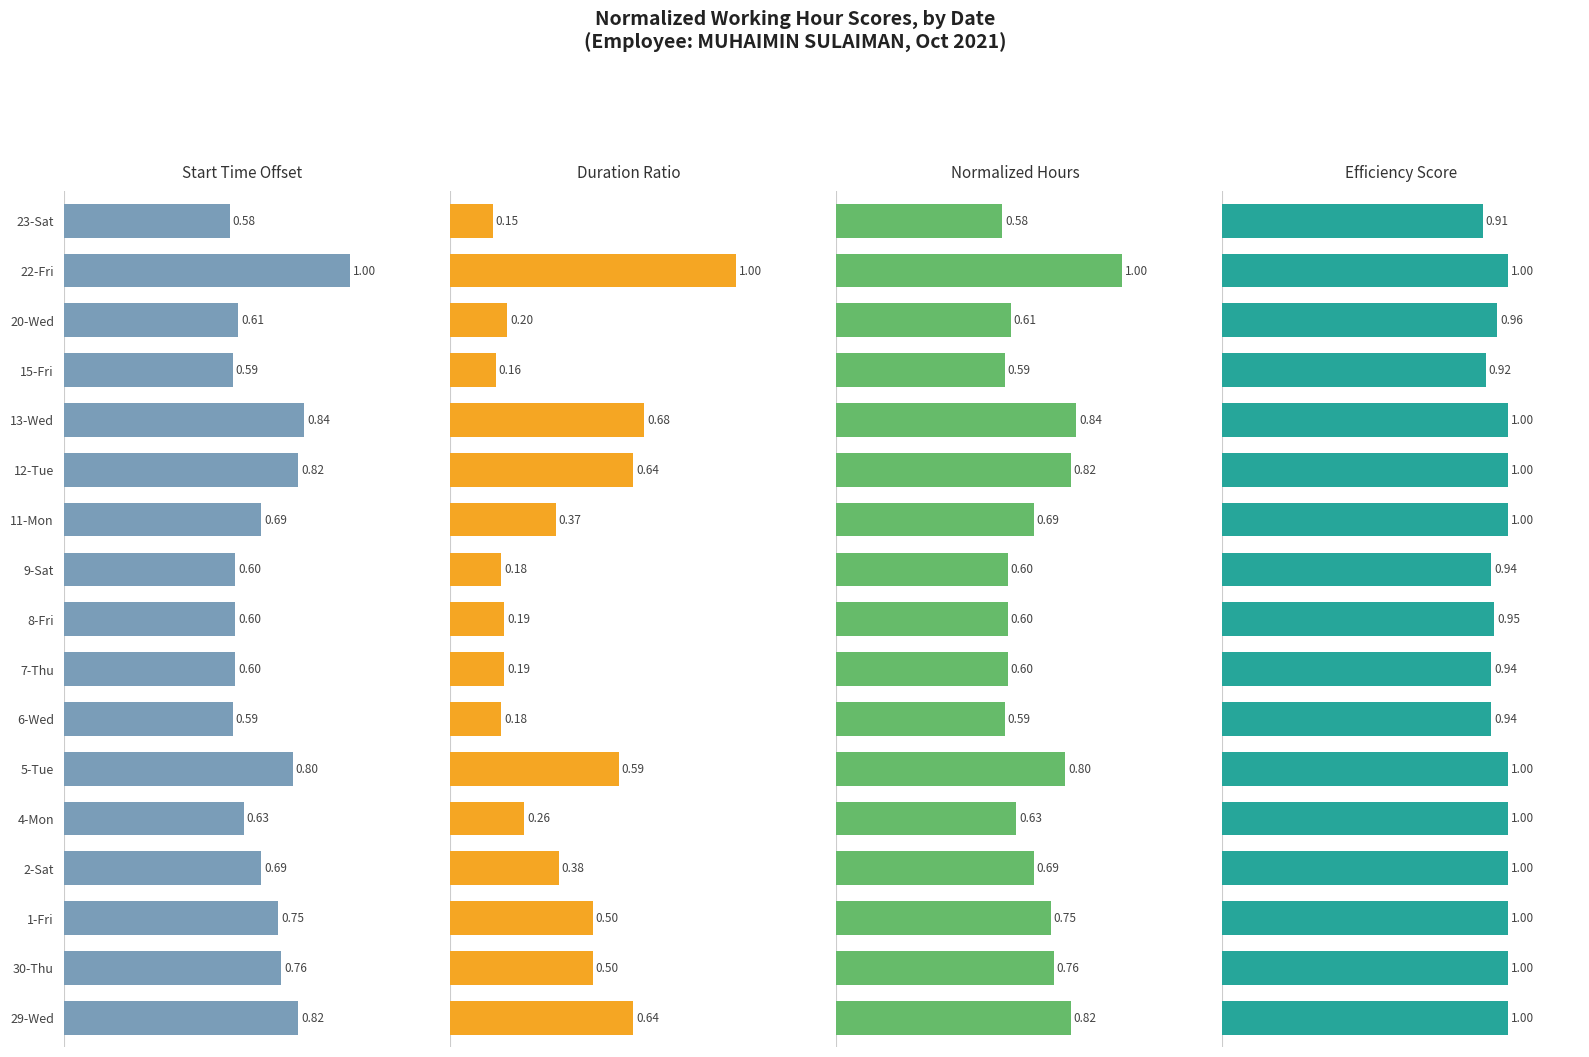

Are the bars grouped side by side (vs. stacked)?

Yes